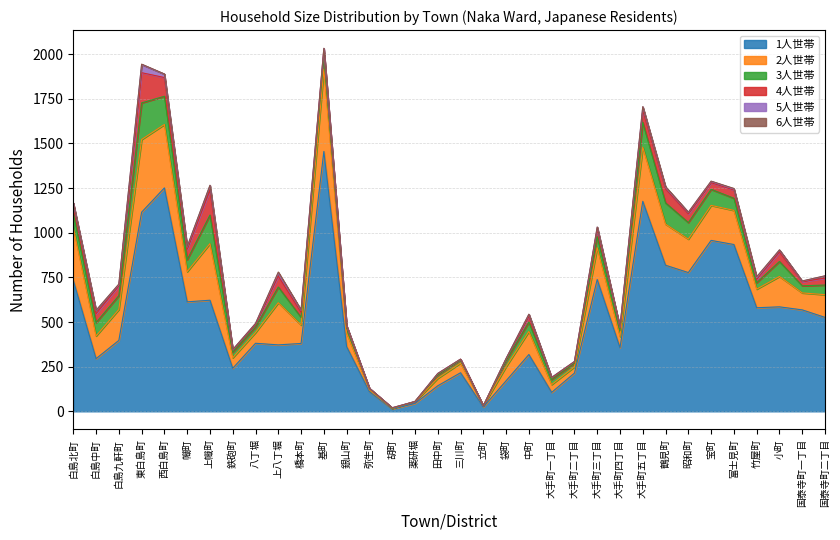

Rank the categories by 3人世帯 value from lowest to highest.

立町, 胡町, 薬研堀, 弥生町, 田中町, 三川町, 大手町二丁目, 大手町一丁目, 銀山町, 鉄砲町, 八丁堀, 袋町, 大手町四丁目, 竹屋町, 国泰寺町一丁目, 橋本町, 中町, 国泰寺町二丁目, 大手町三丁目, 幟町, 富士見町, 白島中町, 基町, 白島九軒町, 白島北町, 小町, 上八丁堀, 宝町, 昭和町, 鶴見町, 大手町五丁目, 西白島町, 上幟町, 東白島町